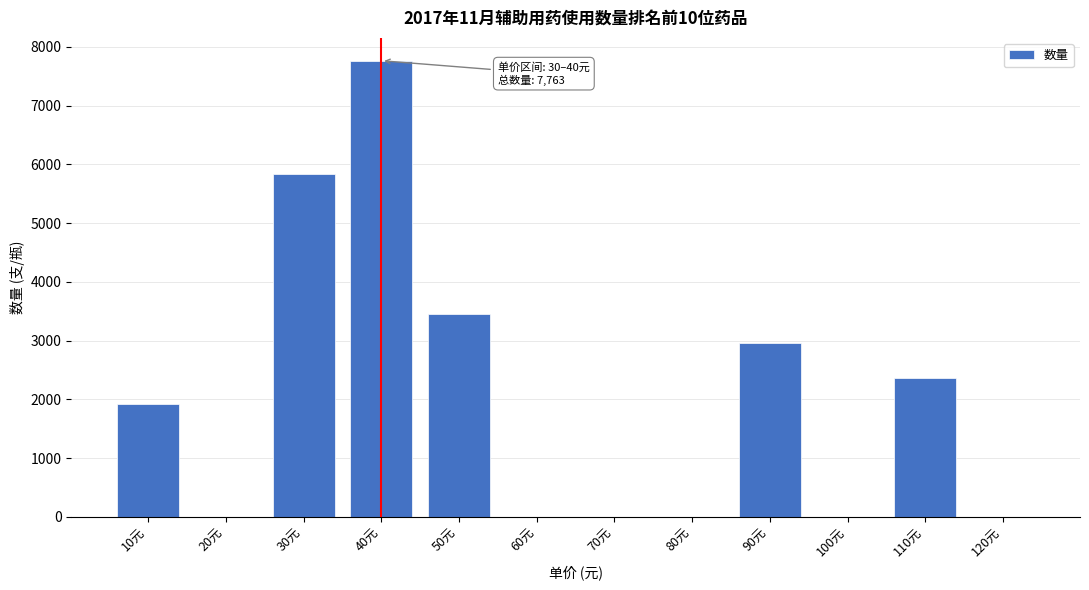

Reading right to left, what are all the values shown in this chart?

120元=0	110元=2366	100元=0	90元=2956	80元=0	70元=0	60元=0	50元=3453	40元=7763	30元=5834	20元=0	10元=1920